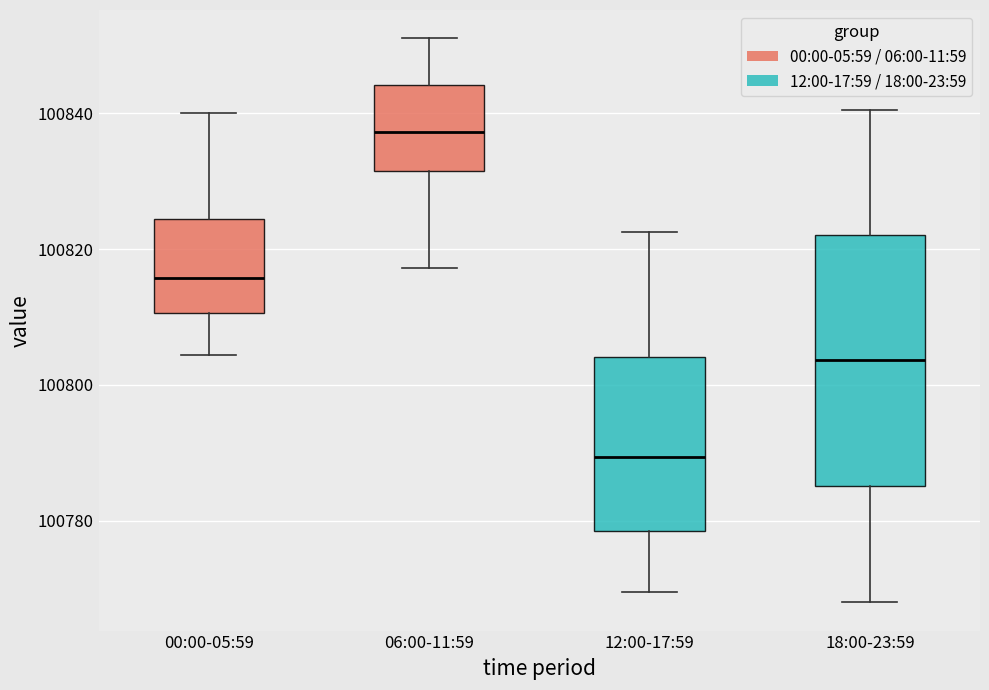

Reading left to right, read every box against the y-axis: the position of its median line, the range the box covers, and the ends of its whiskers. The values are not printed on the chart, so give them approximately, as read against the axis.

00:00-05:59: median 100816, box 100810 to 100824, whiskers 100804 to 100840
06:00-11:59: median 100838, box 100832 to 100844, whiskers 100818 to 100852
12:00-17:59: median 100790, box 100778 to 100804, whiskers 100770 to 100822
18:00-23:59: median 100804, box 100786 to 100822, whiskers 100768 to 100840